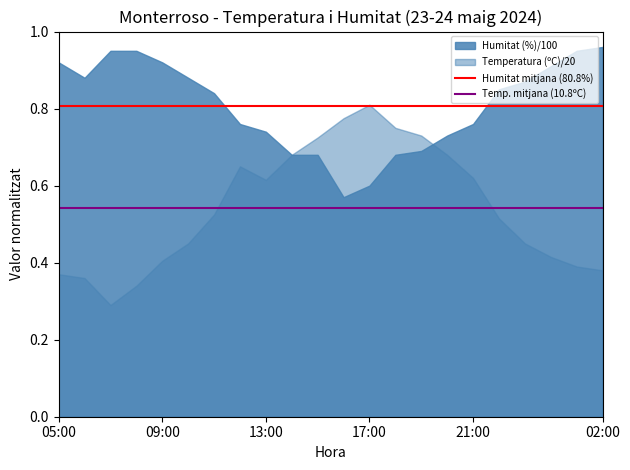

Which series has the largest total across all categories?

Humitat (%)/100